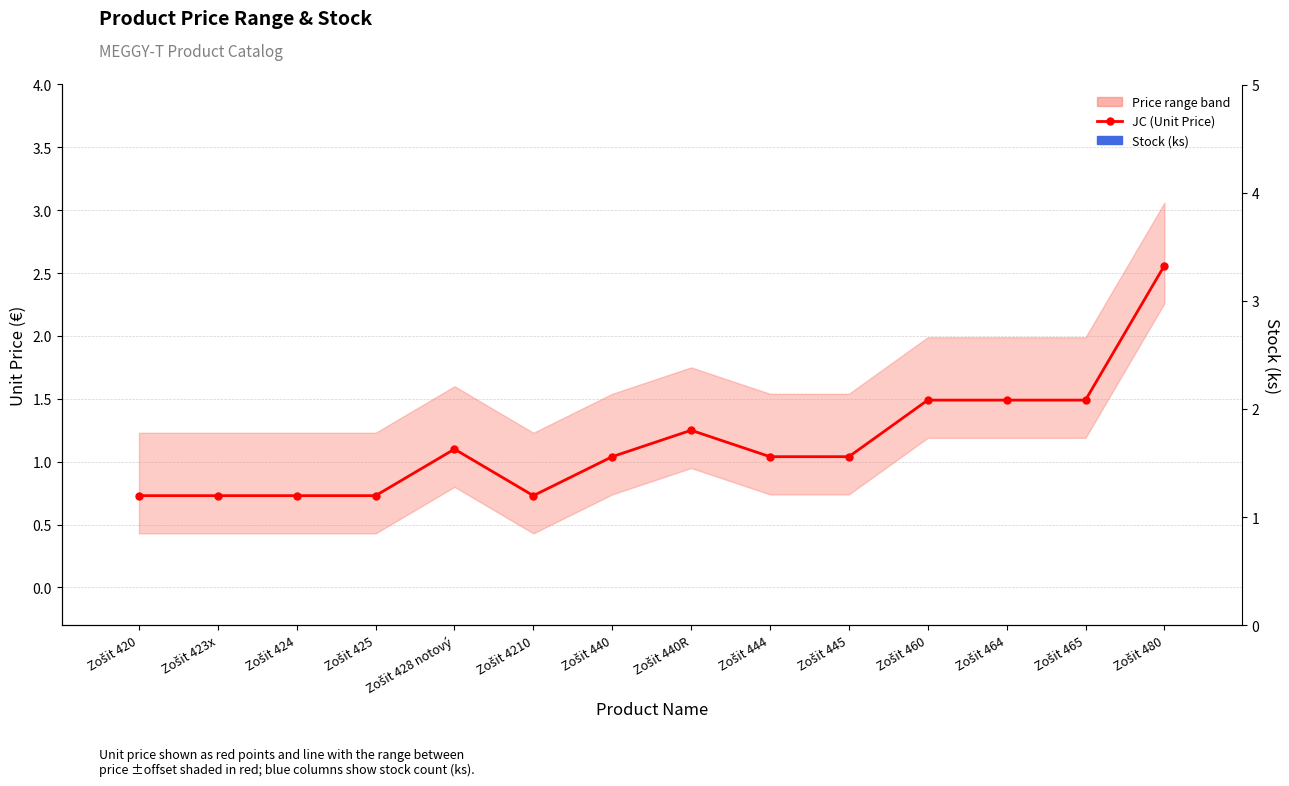

The JC (Unit Price) series shows 1.0 at Zošit 445. True or false?

True